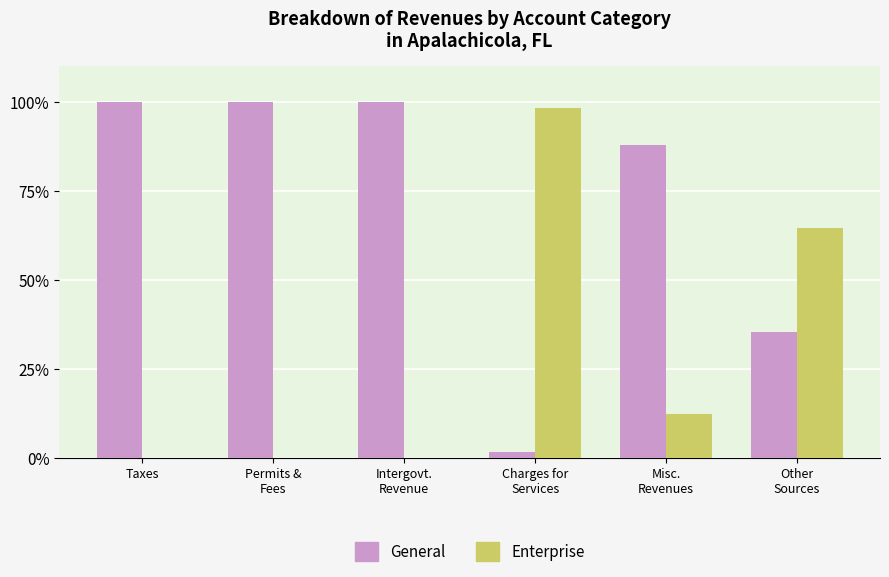

What is the sum of the Enterprise values at Charges for
Services and Other
Sources?

162.9